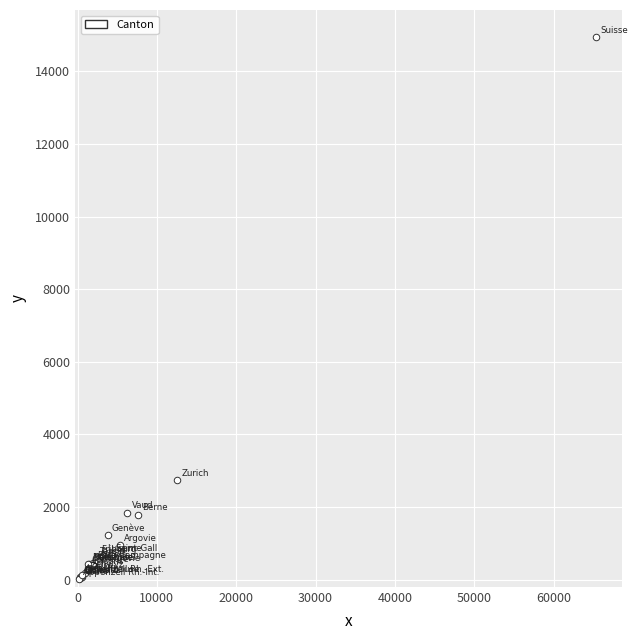

What Y value in the scatter plot is closest to 7483?

2750